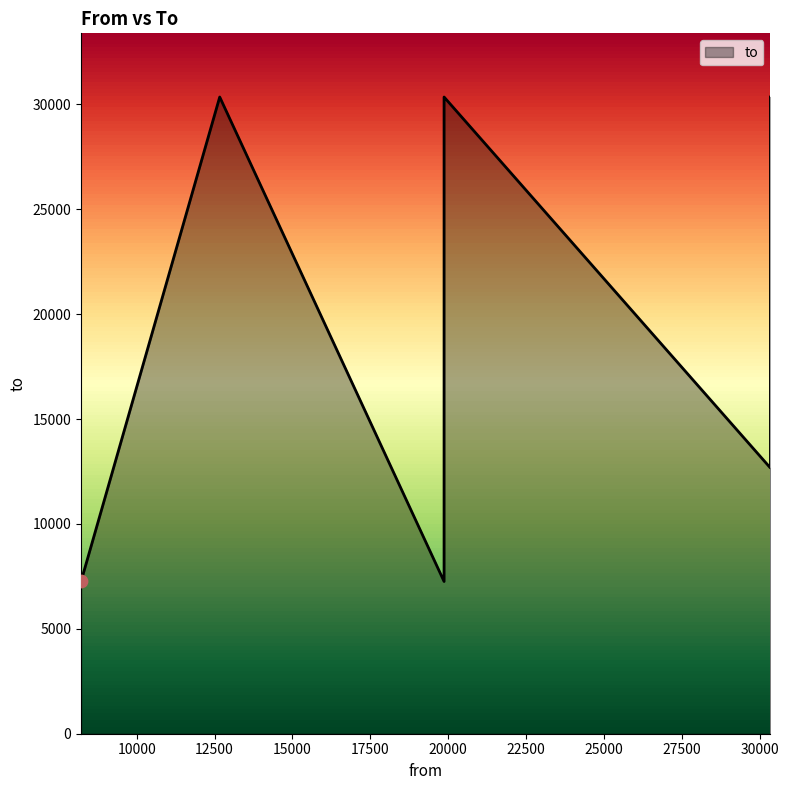

Between 12666 and 8213, which is larger?

12666